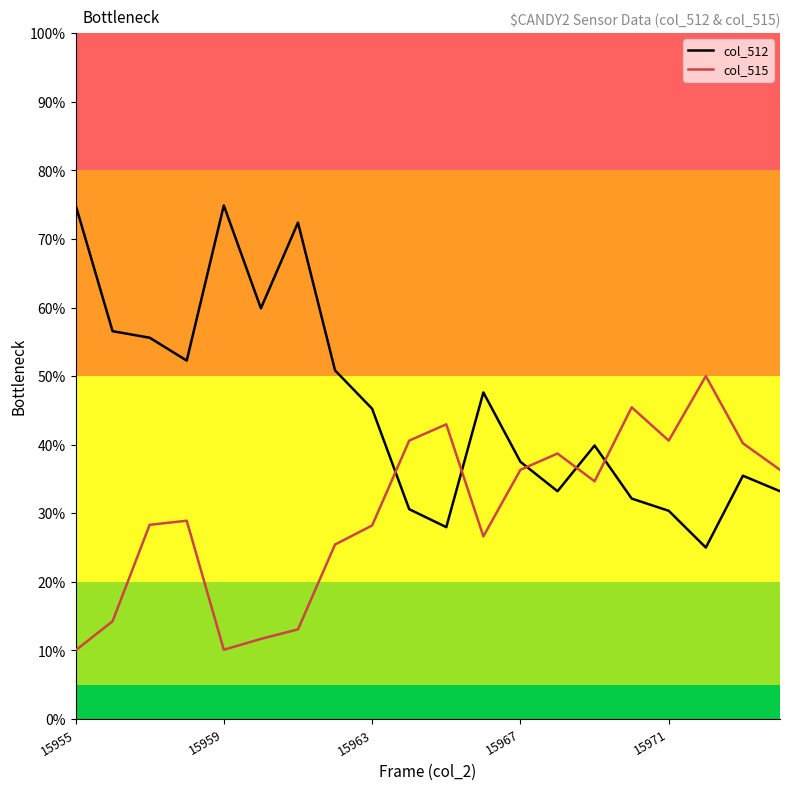

How many times do col_512 and col_515 cross each other?

5